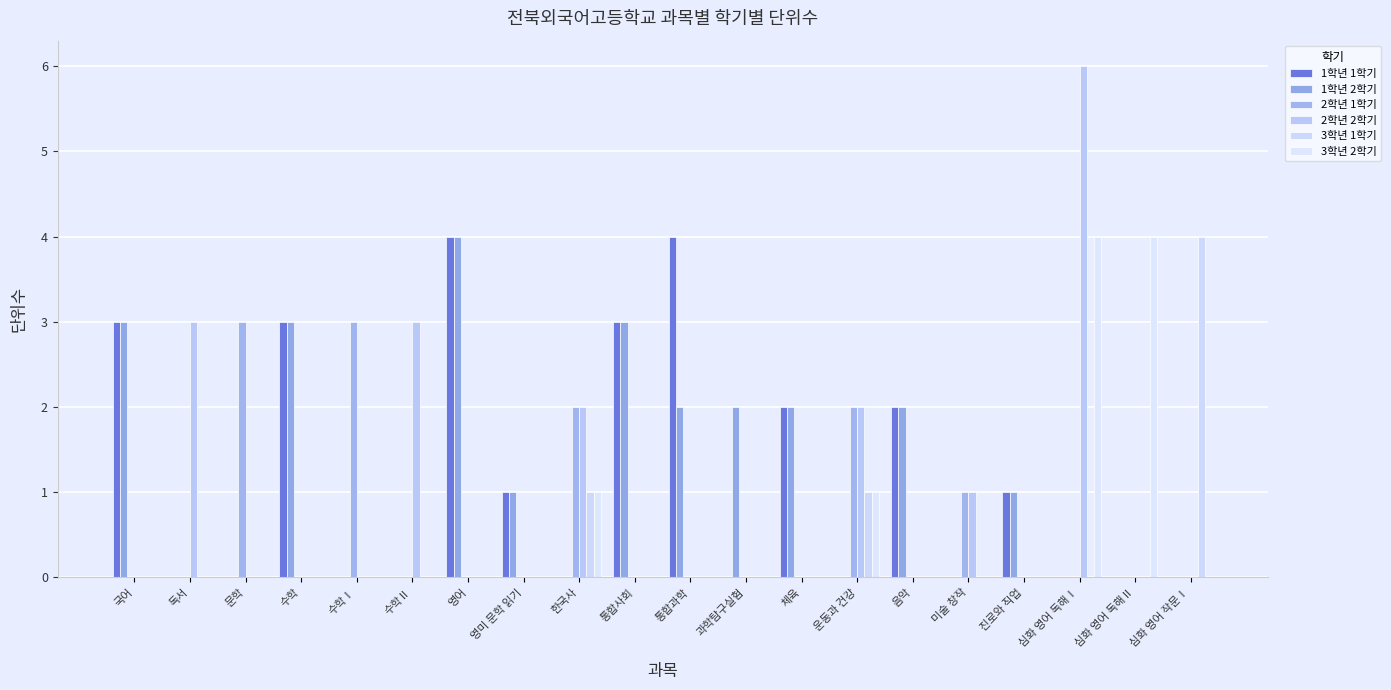

Which series changed the most between 국어 and 체육?

1학년 1학기